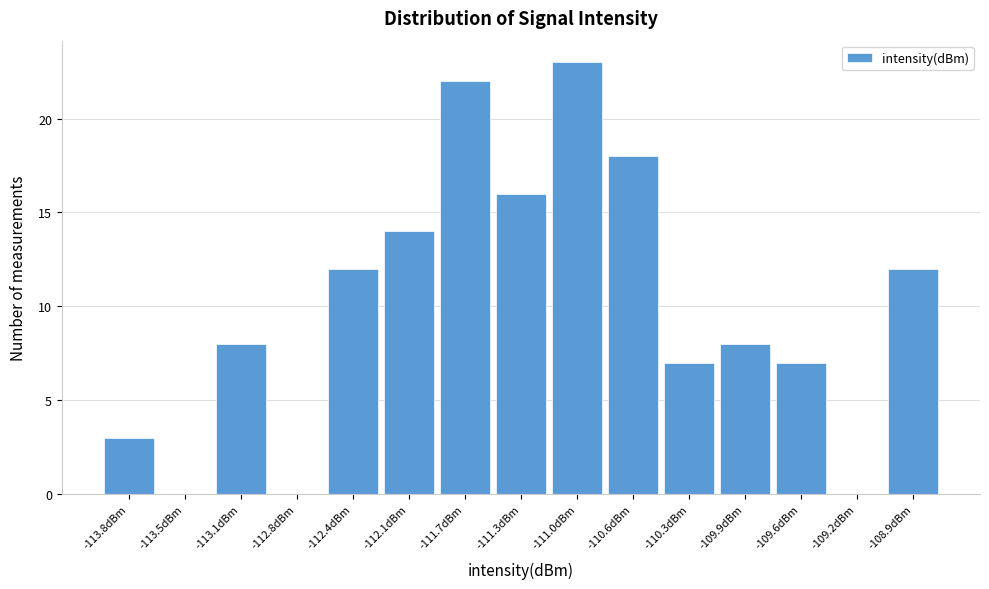

Reading left to right, transcribe this chart: for each bar, give the range it covers on the x-axis and its height. Neither the bar edges nor the heights are printed on the chart, so give them approximately, as read against the axes.

-114.00 to -113.65: 3
-113.65 to -113.30: 0
-113.30 to -112.95: 8
-112.95 to -112.60: 0
-112.60 to -112.25: 12
-112.25 to -111.90: 14
-111.90 to -111.55: 22
-111.55 to -111.15: 16
-111.15 to -110.80: 23
-110.80 to -110.45: 18
-110.45 to -110.10: 7
-110.10 to -109.75: 8
-109.75 to -109.40: 7
-109.40 to -109.05: 0
-109.05 to -108.70: 12